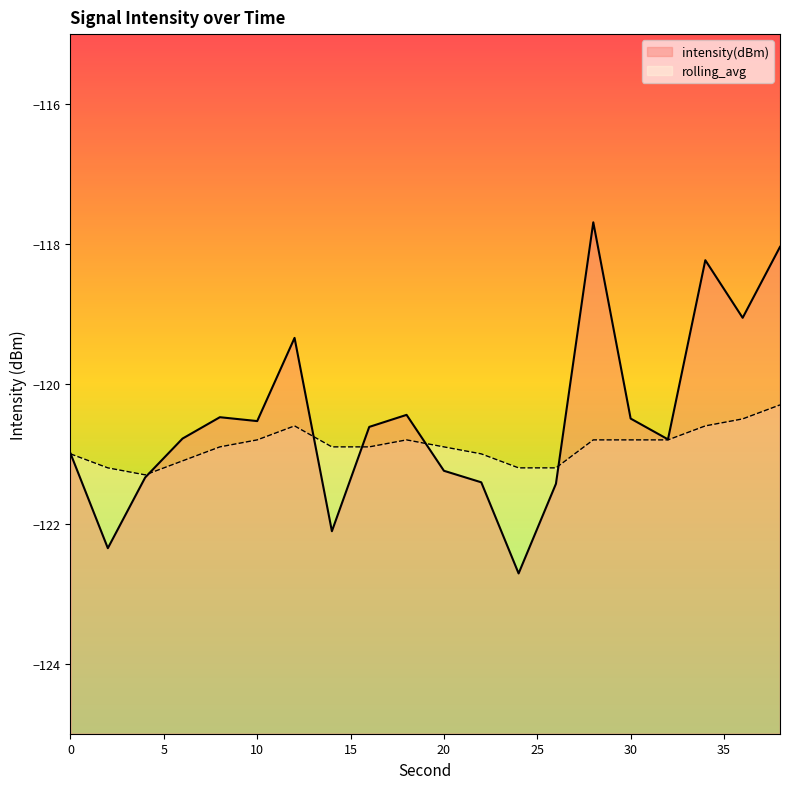

At which category does rolling_avg reach its first local valley?

4